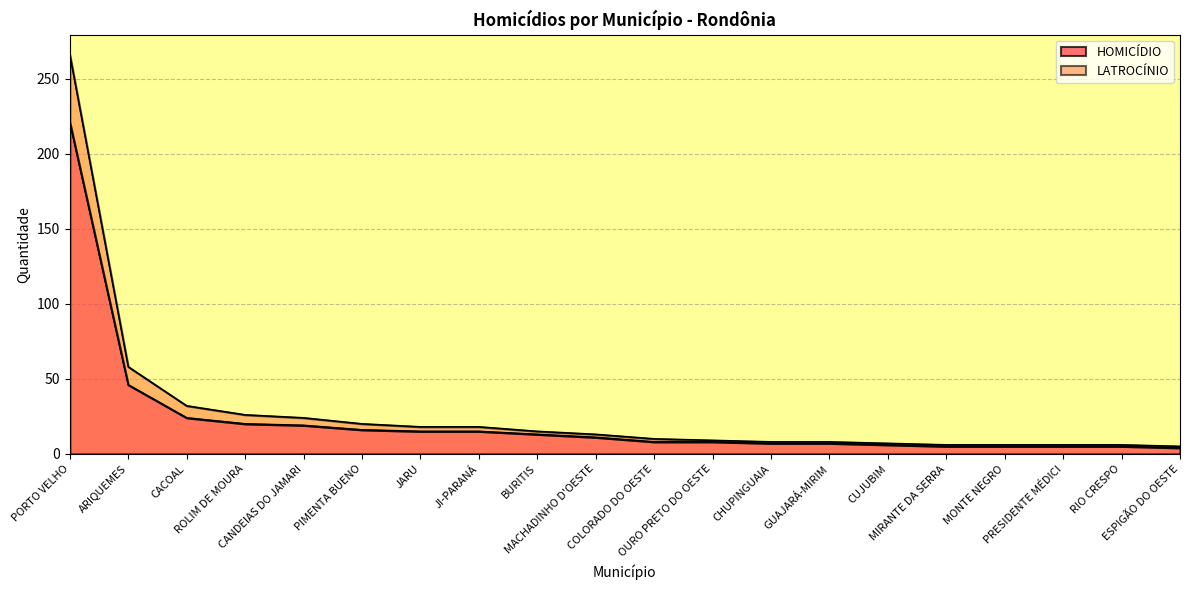

True or false: HOMICÍDIO and LATROCÍNIO intersect in this chart.

False